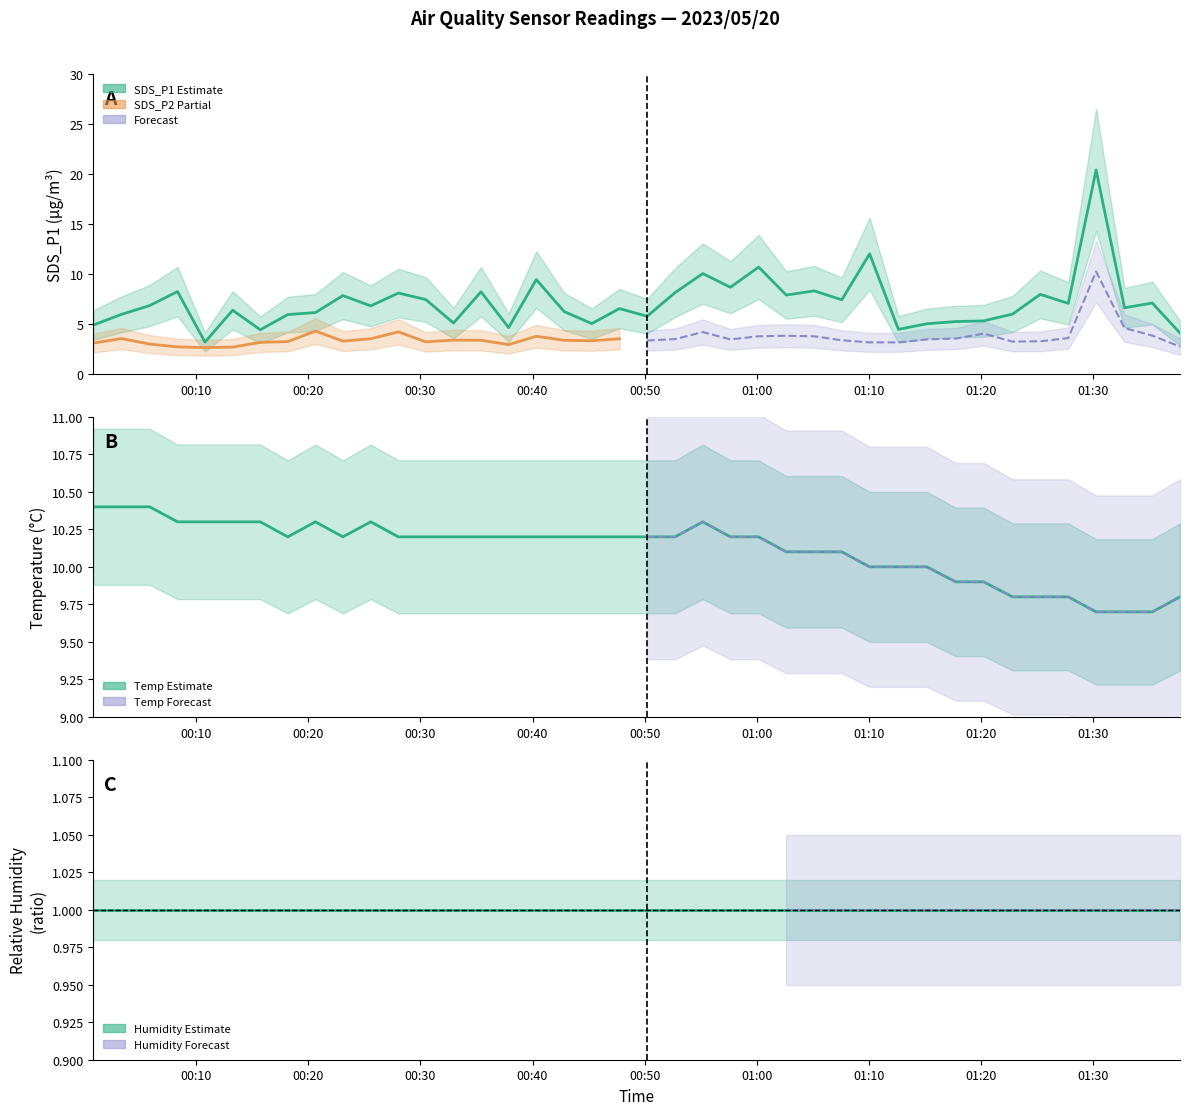

Is the value of SDS_P1 at 18 greater than the value of Temp at 12?

No